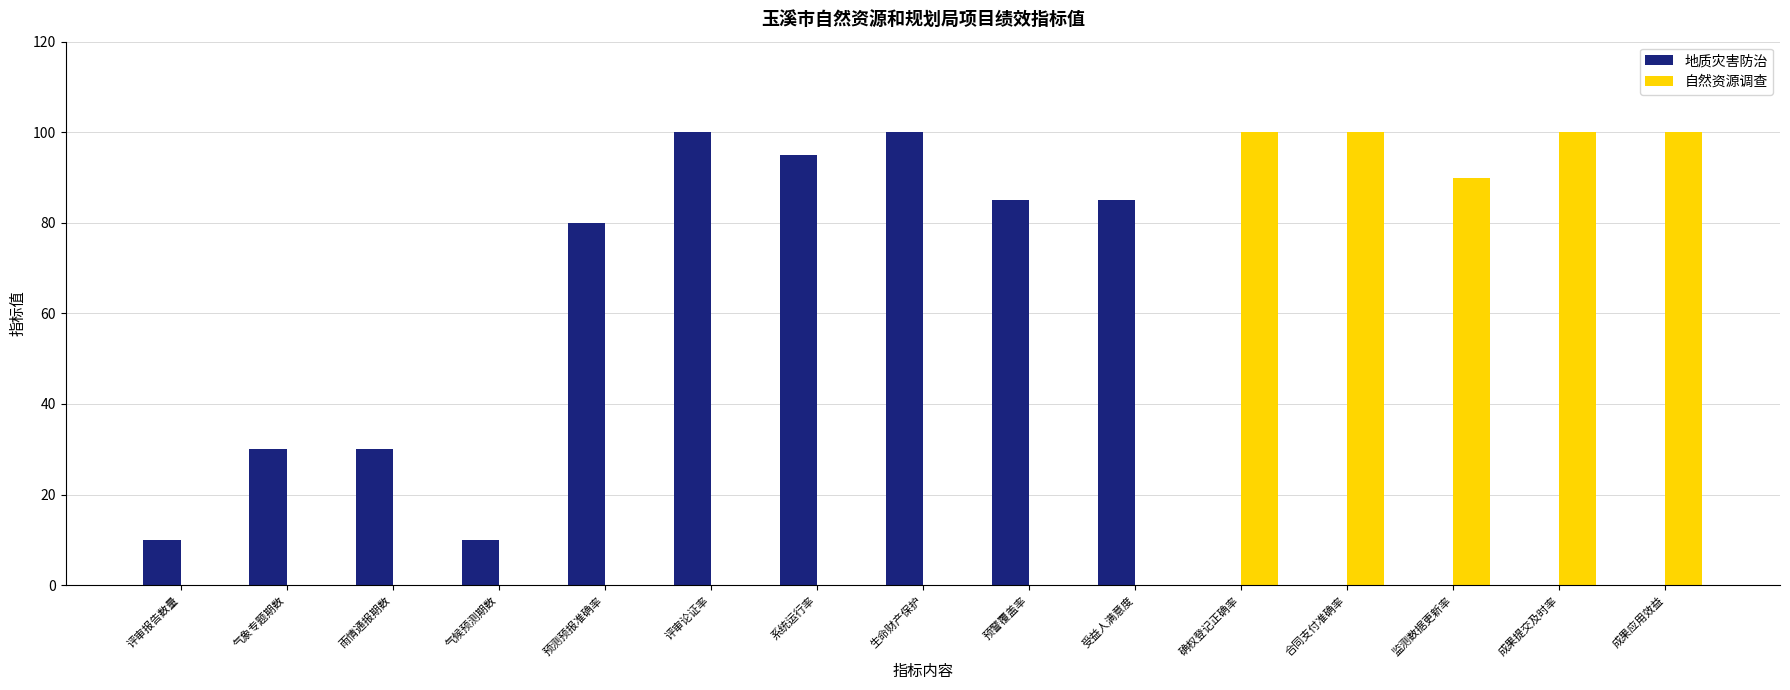

How many distinct data groups are displayed?

2